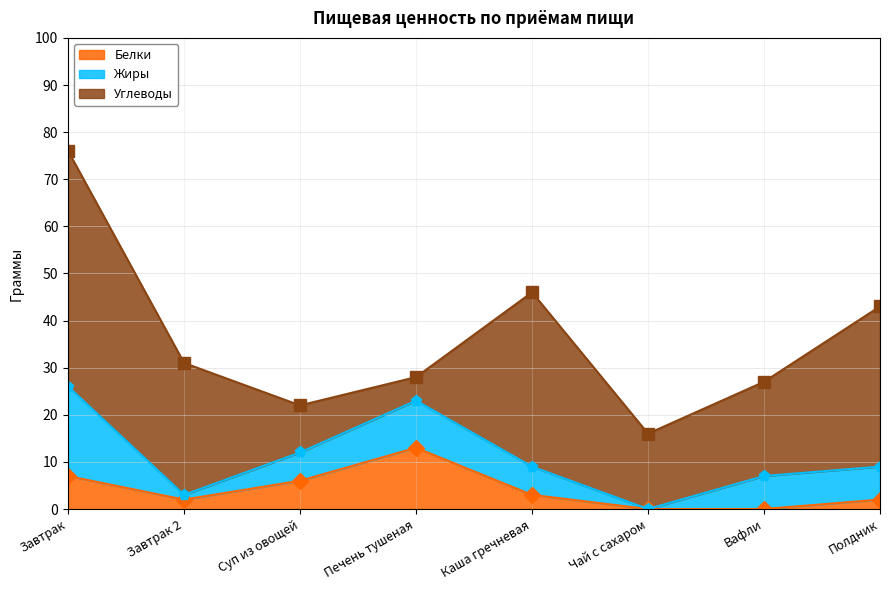

At which category is the sum across all series the highest?

Завтрак